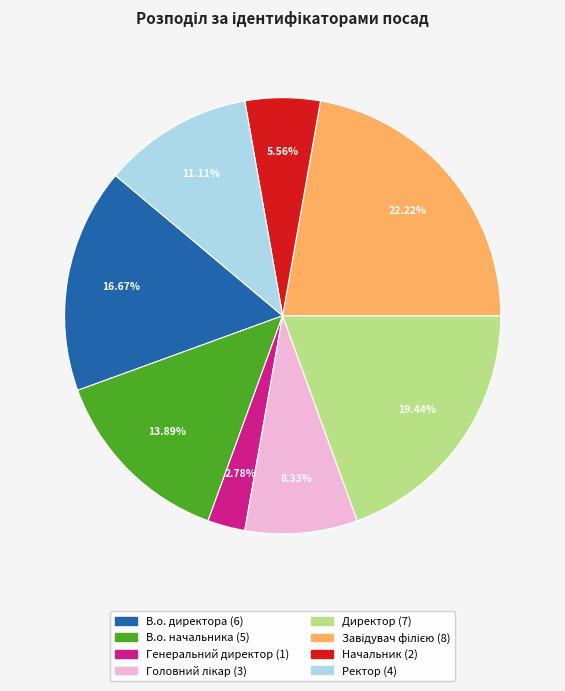

Does Директор account for over 50% of the chart?

No